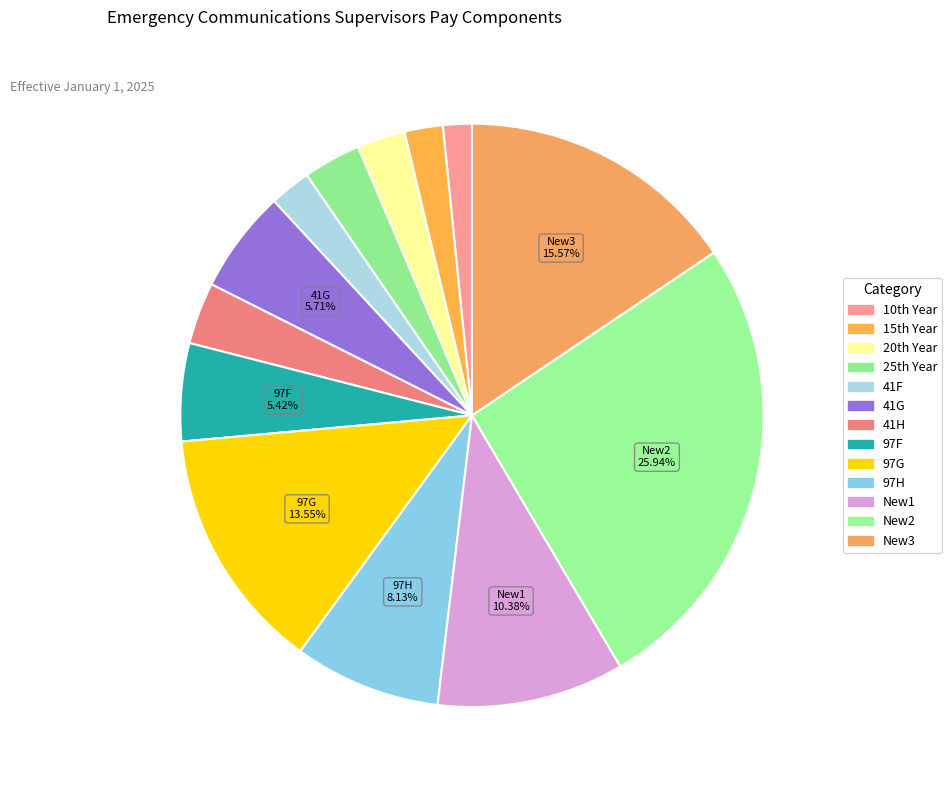

How many segments does this pie chart have?

13